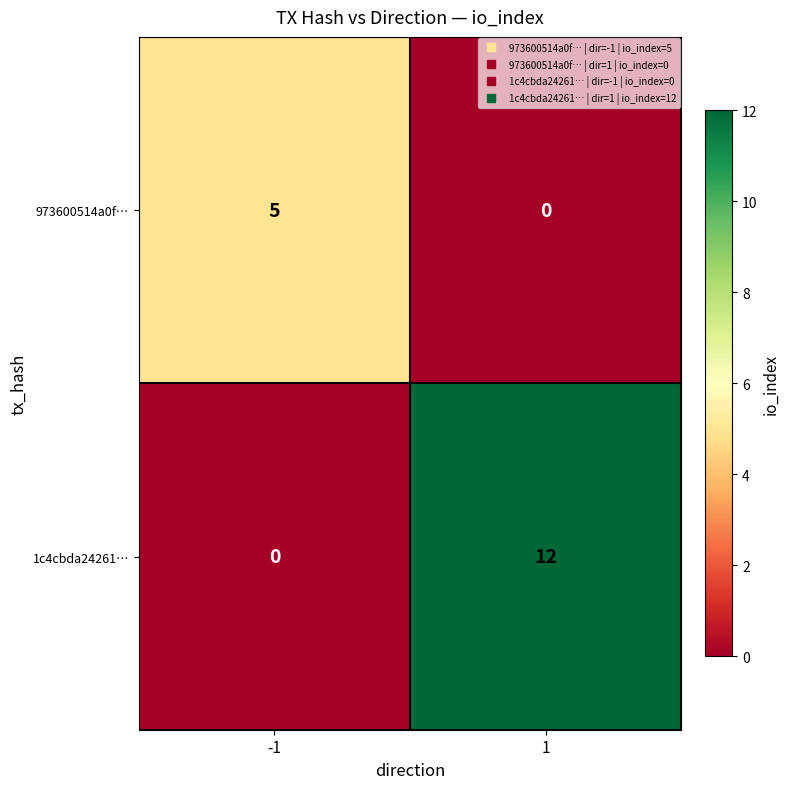

What is the average value of the 1c4cbda24261… series?

6